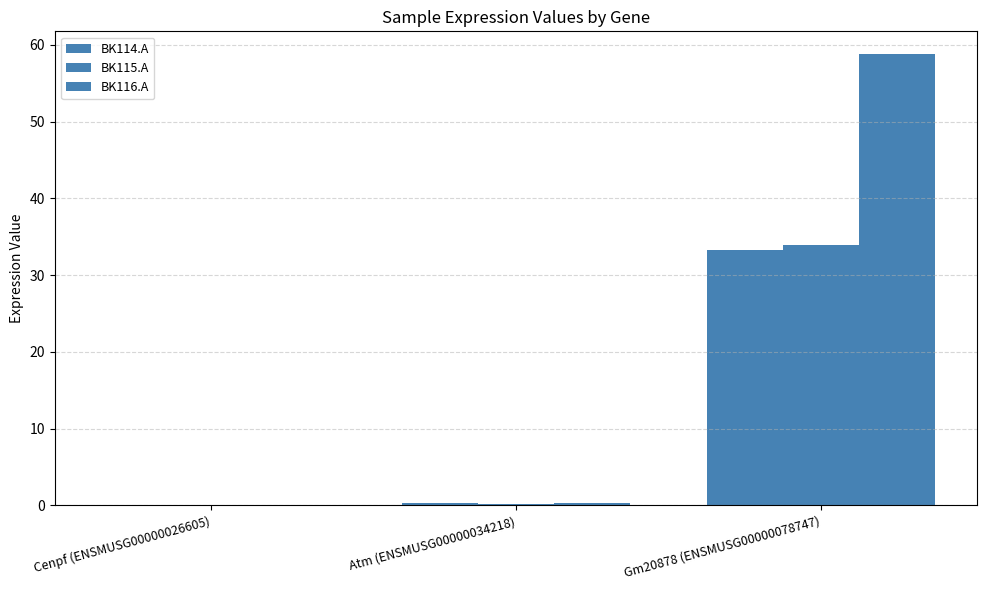

Does the chart contain stacked bars?

No